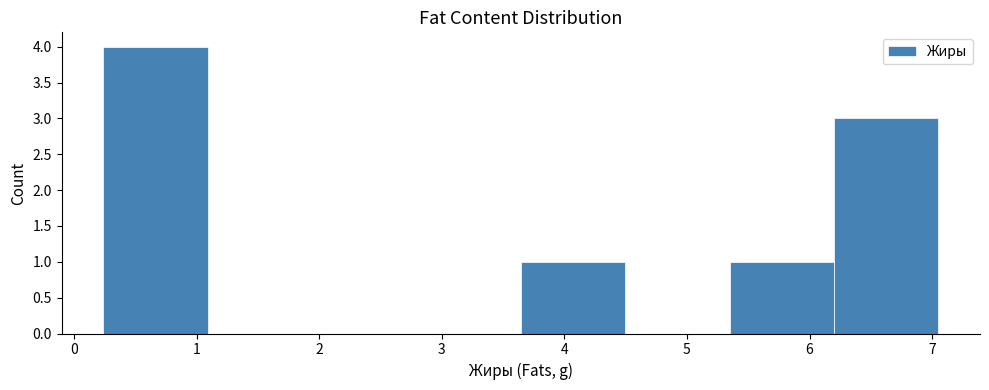

Reading left to right, transcribe this chart: for each bar, give the range it covers on the x-axis and its height. Neither the bar edges nor the heights are printed on the chart, so give them approximately, as read against the axes.

0.2 to 1.1: 4
1.1 to 1.9: 0
1.9 to 2.8: 0
2.8 to 3.6: 0
3.6 to 4.5: 1
4.5 to 5.3: 0
5.3 to 6.2: 1
6.2 to 7.1: 3